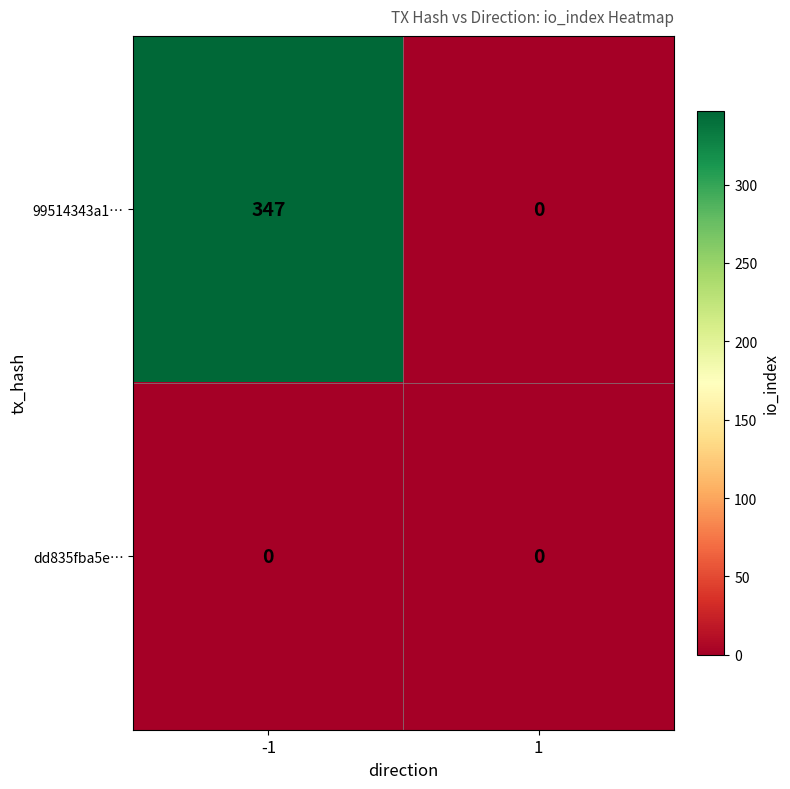

Which series has the largest range (max minus min)?

99514343a1…